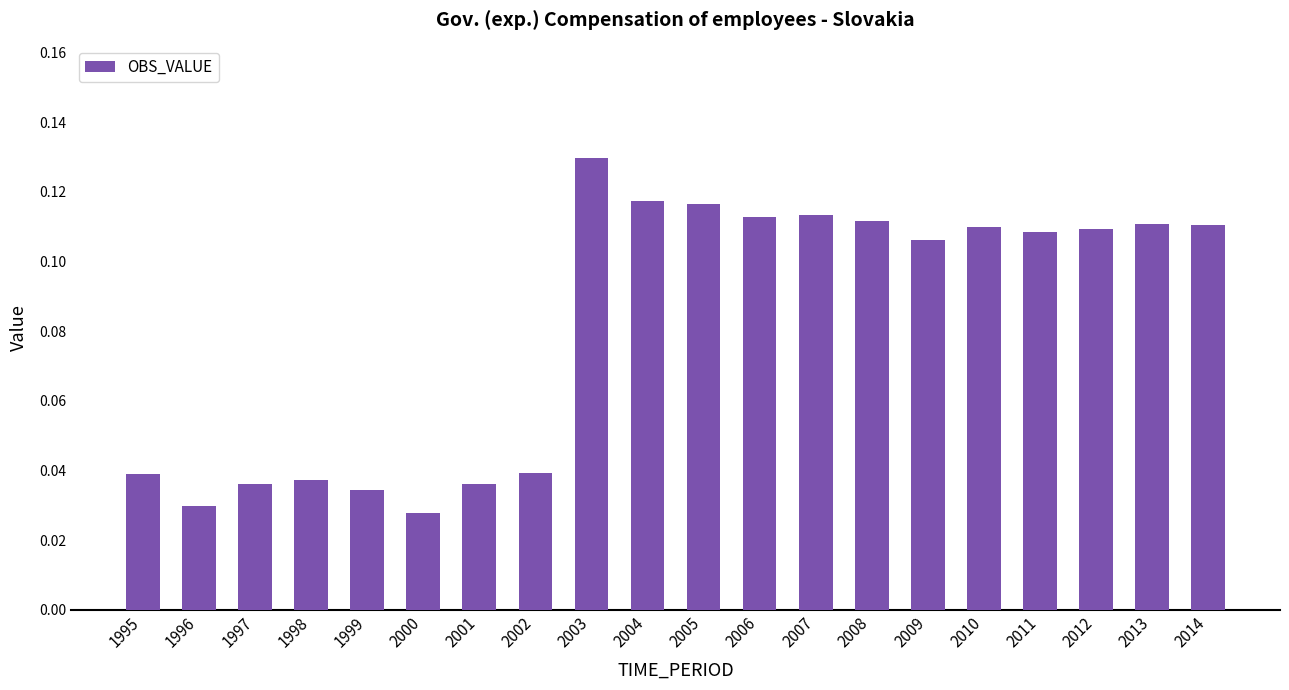

What is the change in value from 2001 to 2012?

+0.1